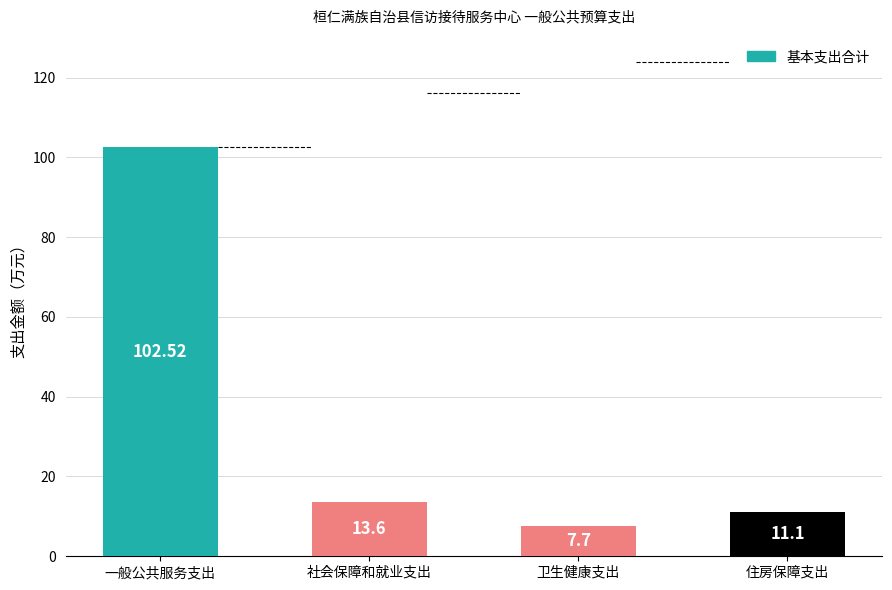

List the labels in order of value, largest first.

一般公共服务支出, 社会保障和就业支出, 住房保障支出, 卫生健康支出